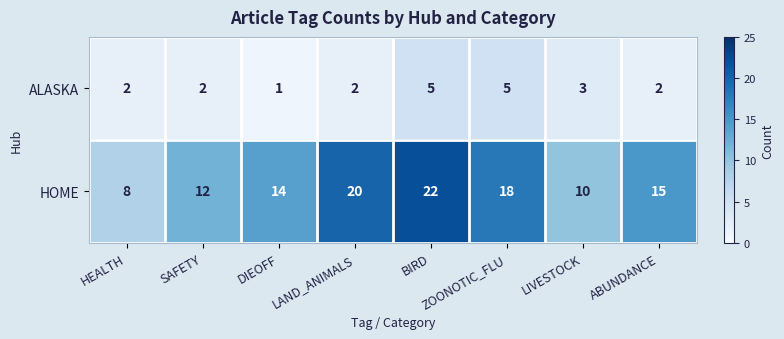

How many HOME values are between 12 and 20?

5